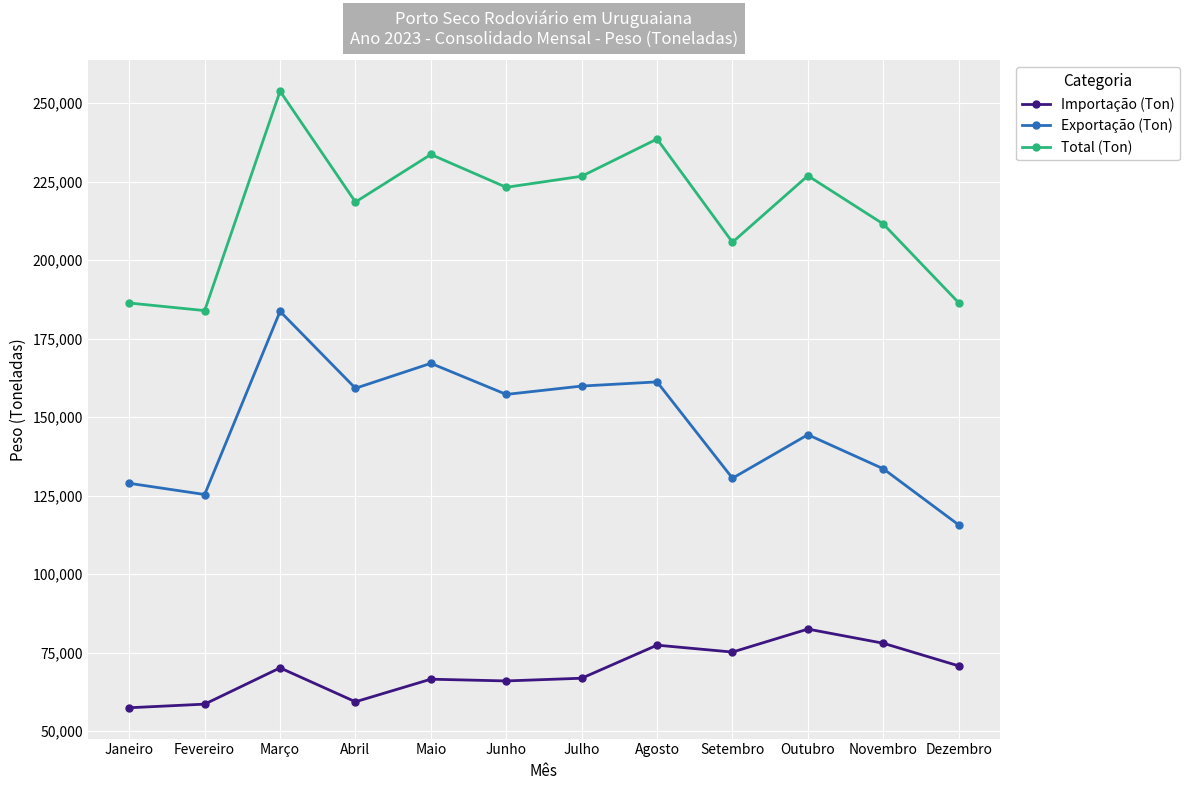

How many interior local peaks does the Importação (Ton) series have?

4